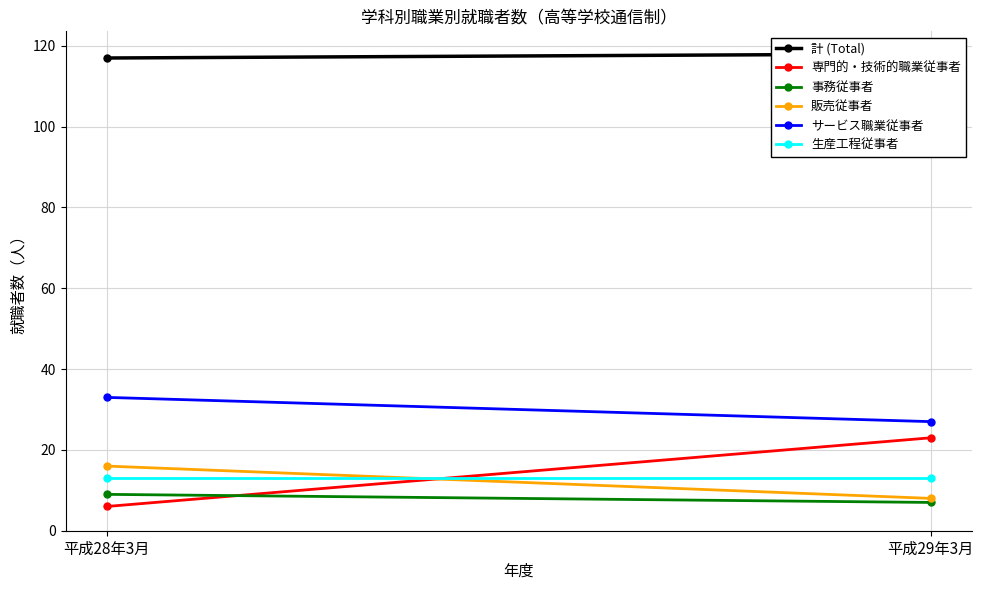

Is it true that サービス職業従事者 equals 27 at 平成29年3月?

True